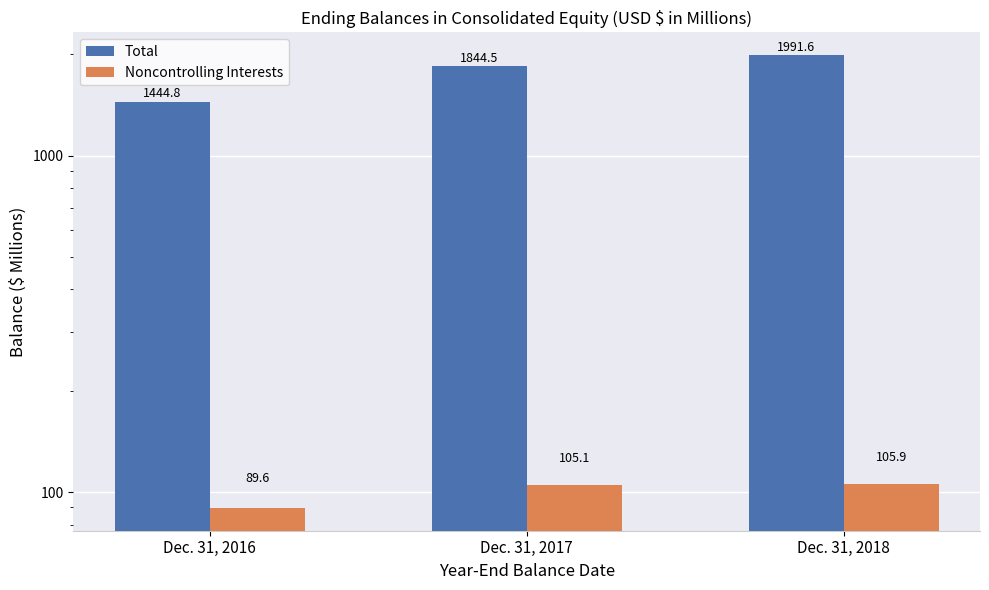

Reading right to left, extract all data points from this chart.

Total: Dec. 31, 2018=1991.6	Dec. 31, 2017=1844.5	Dec. 31, 2016=1444.8
Noncontrolling Interests: Dec. 31, 2018=105.9	Dec. 31, 2017=105.1	Dec. 31, 2016=89.6